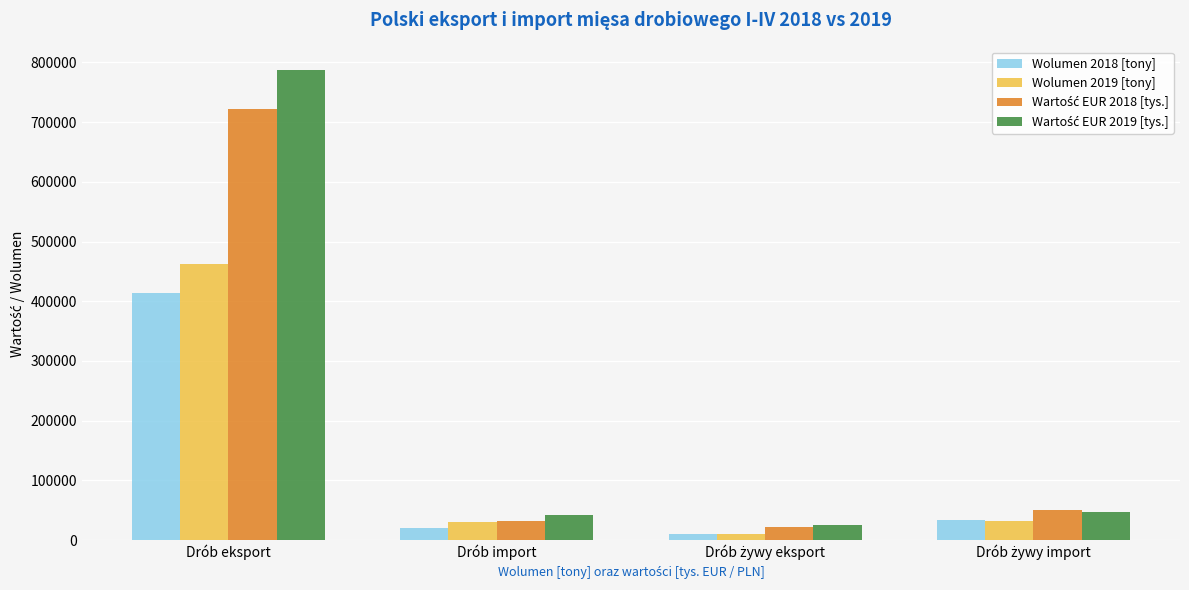

What is the difference between the highest and lowest values at Drób eksport?

373801.4